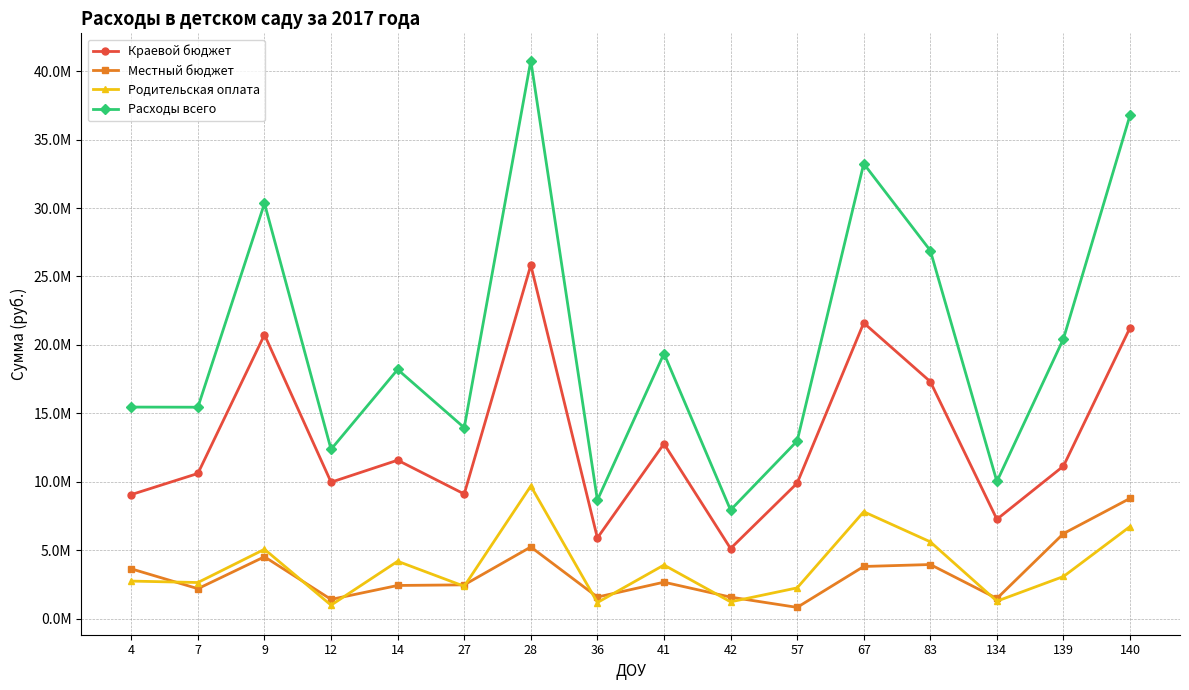

What is the value of the Расходы всего point at the 6th from the left?

13955050.0